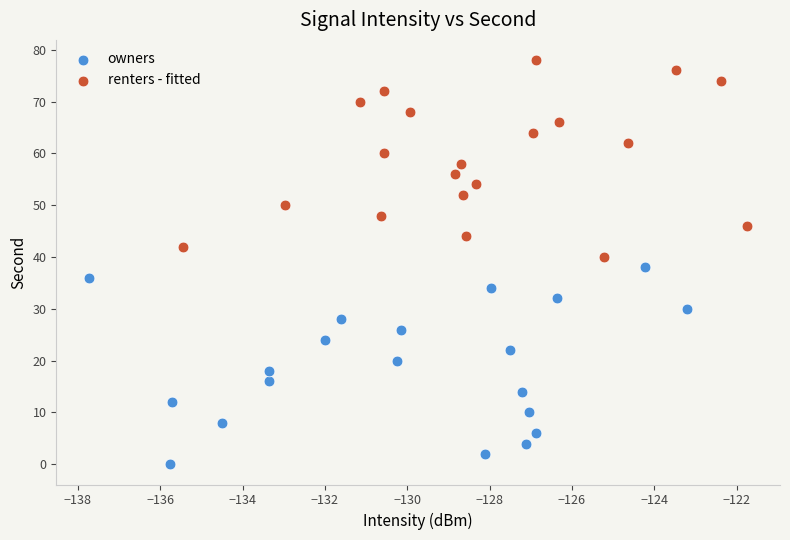

Which series contains the highest Y value?

renters - fitted